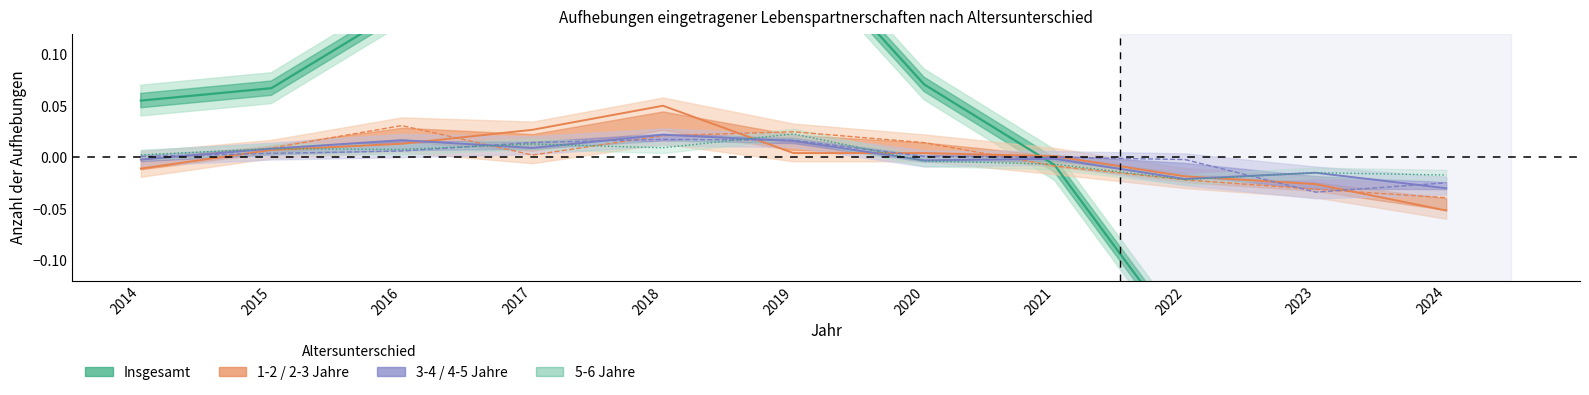

True or false: the data shows 0.0 at 2016.

True